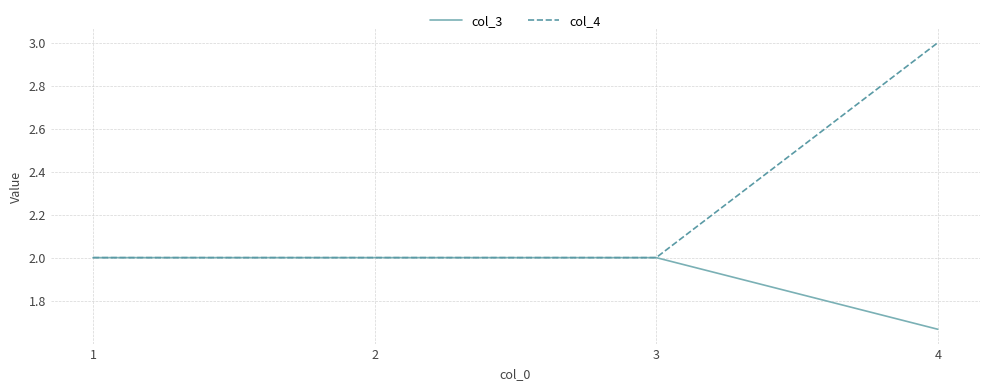

Is it true that col_3 equals 0.5 at 1?

False